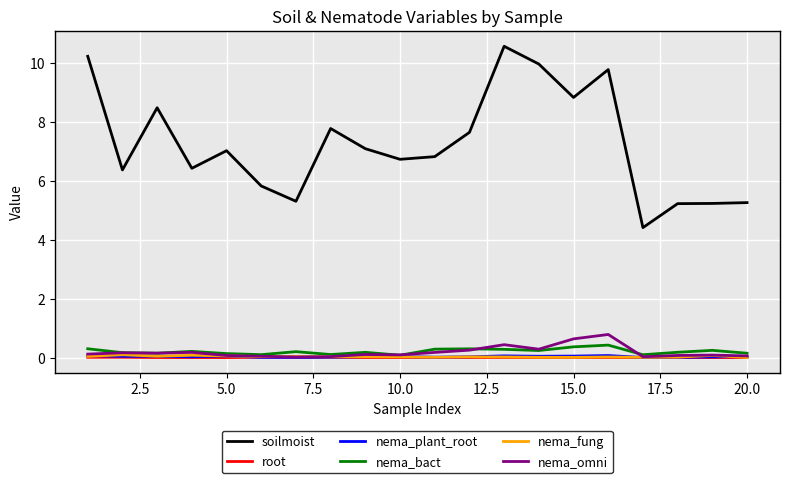

What is the greatest value displayed?

10.6